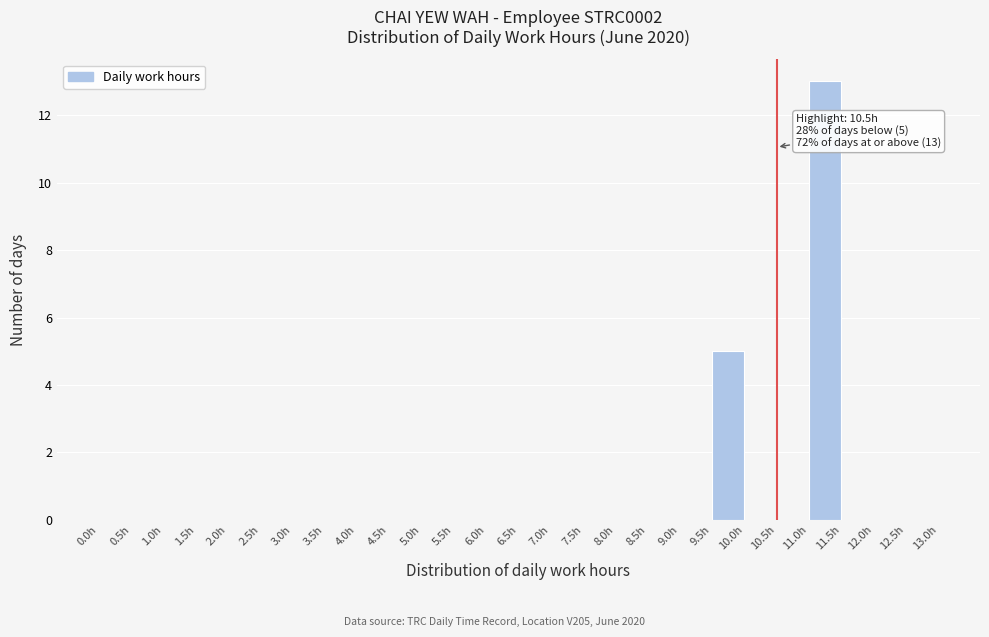

Which range on the x-axis has the tallest bar?

11.0 to 11.5